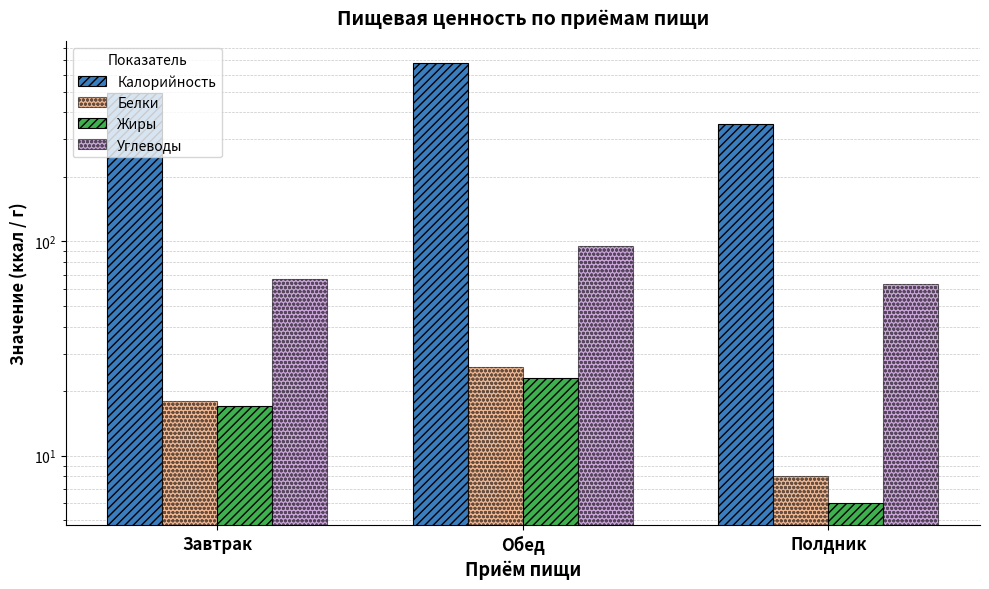

Which series has the largest range (max minus min)?

Калорийность